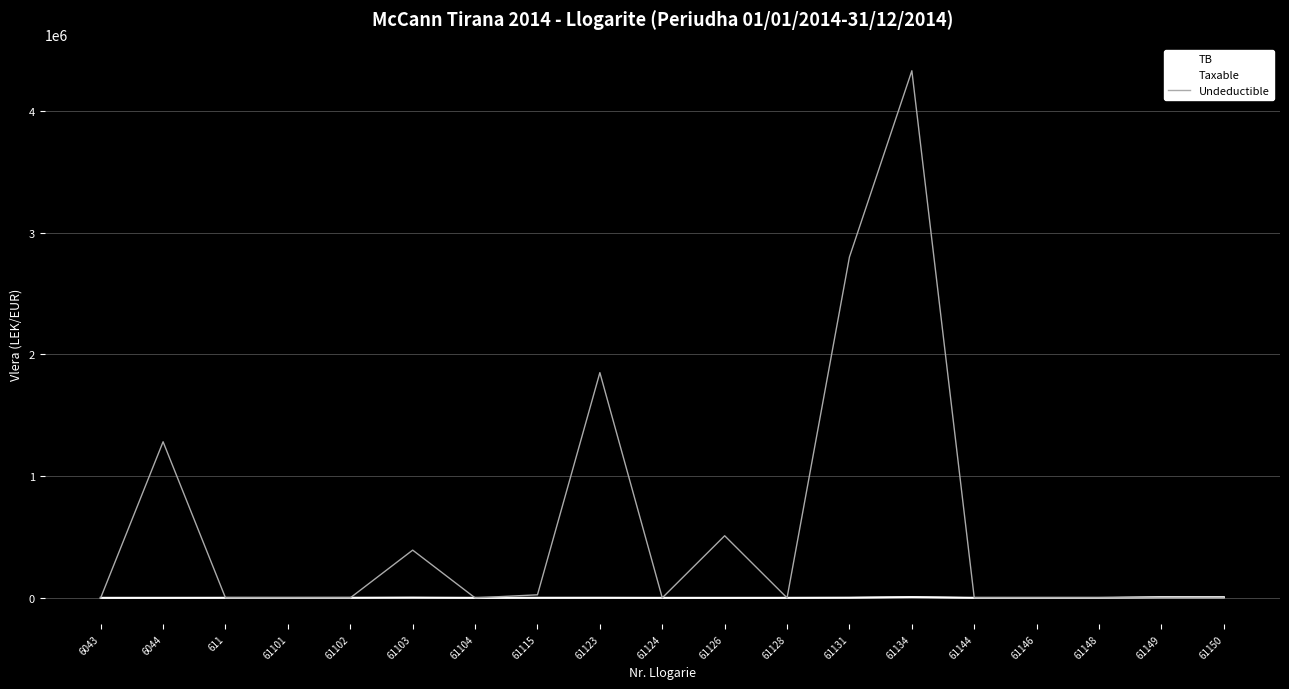

How many lines are shown in the chart?

3